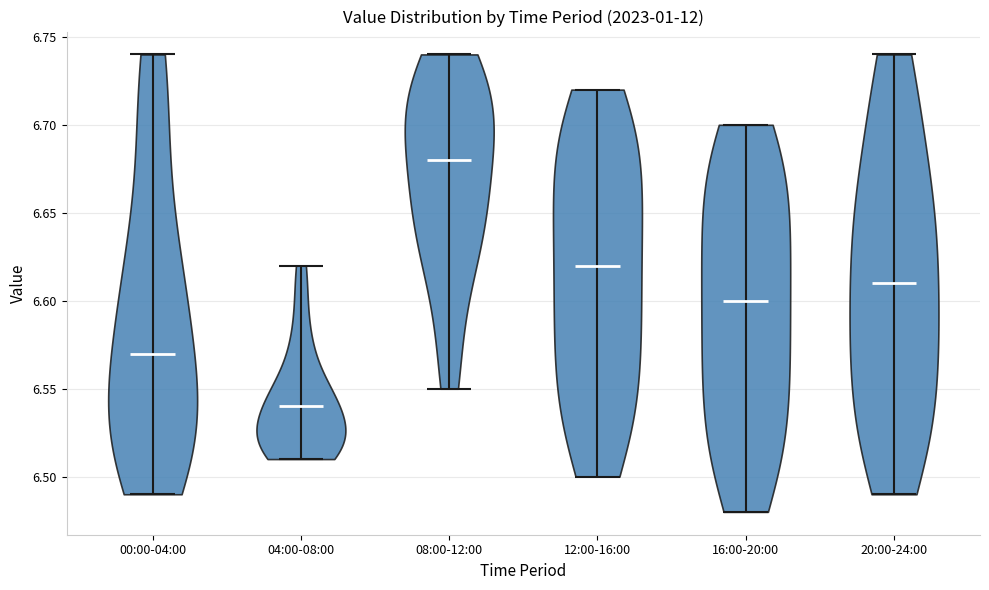

What is the lowest point the violin for 16:00-20:00 reaches on the y-axis? The values are not printed on the chart, so give them approximately, as read against the axis.

6.48